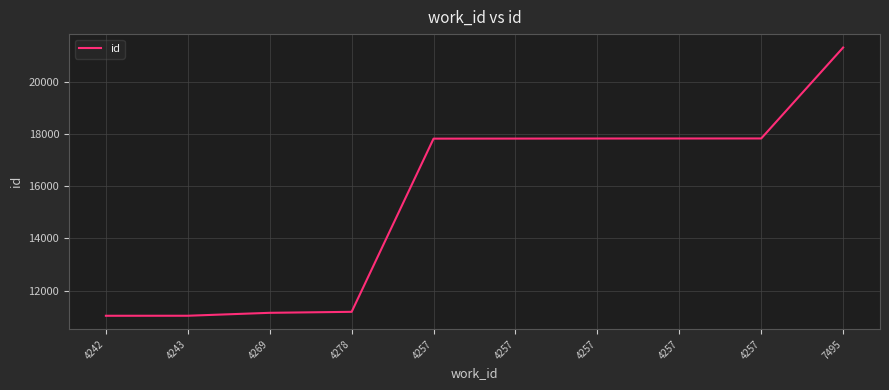

How many series are shown in this chart?

1